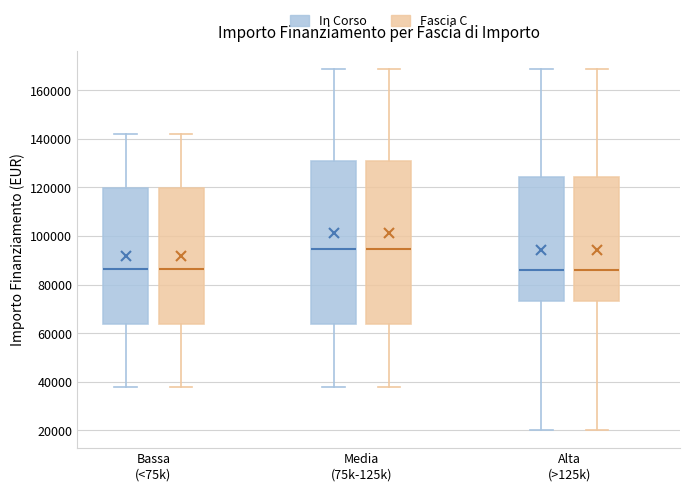

Where is the lower edge of the box for Media (75k-125k) (In Corso) on the y-axis? The values are not printed on the chart, so give them approximately, as read against the axis.

64000